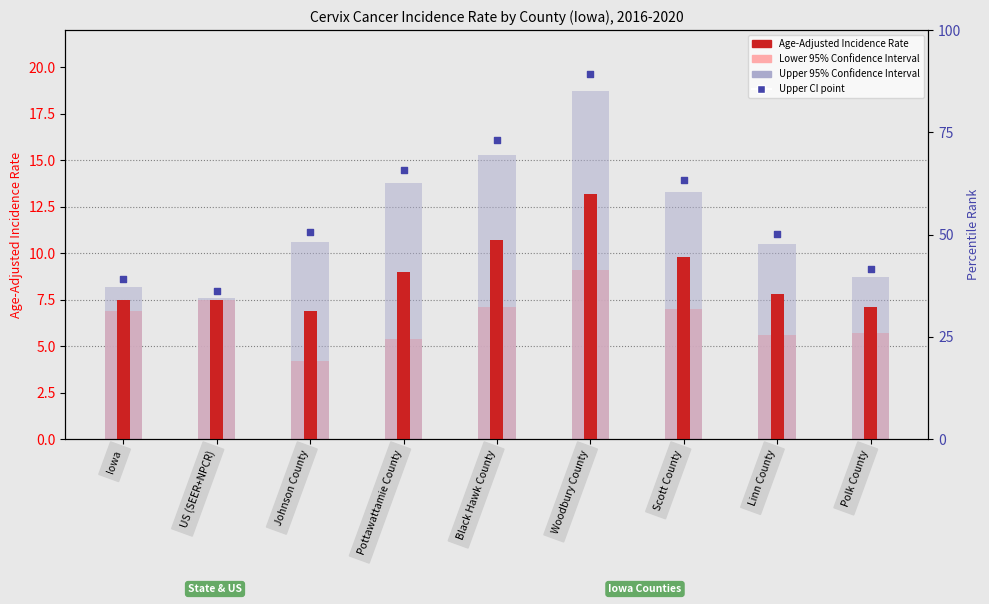

Is the value of Age-Adjusted Incidence Rate at Pottawattamie County greater than the value of Lower 95% CI at Johnson County?

Yes